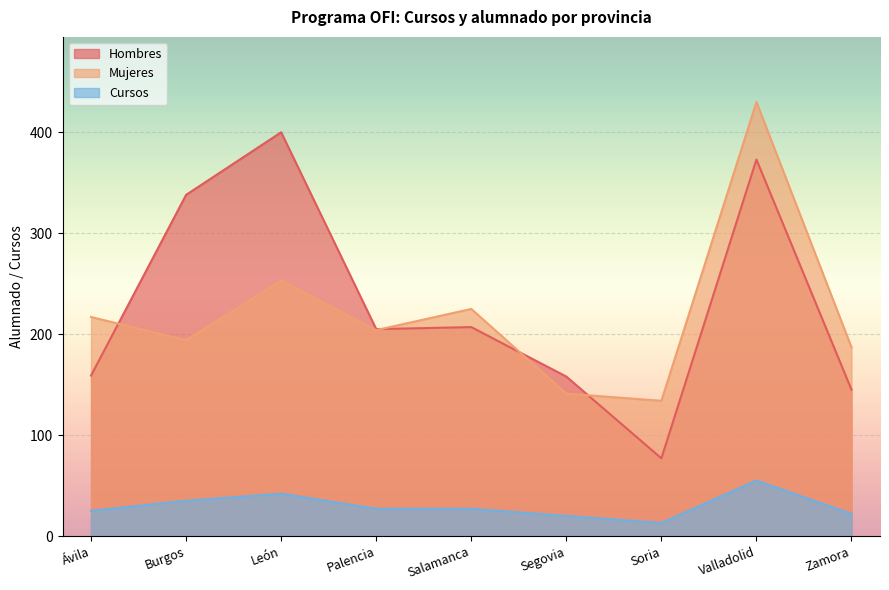

What is the sum of the Cursos values at Zamora and Ávila?

47